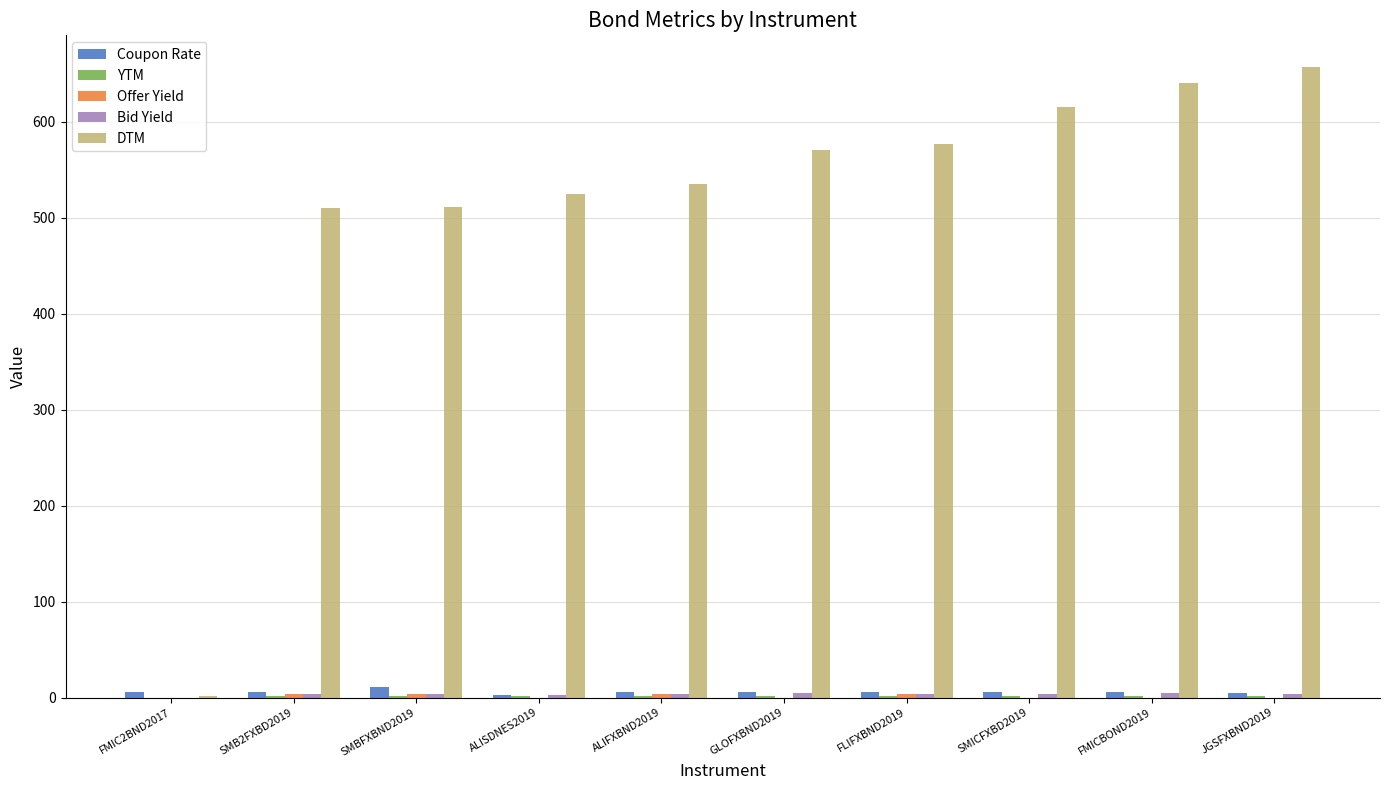

Which series has the largest total across all categories?

DTM